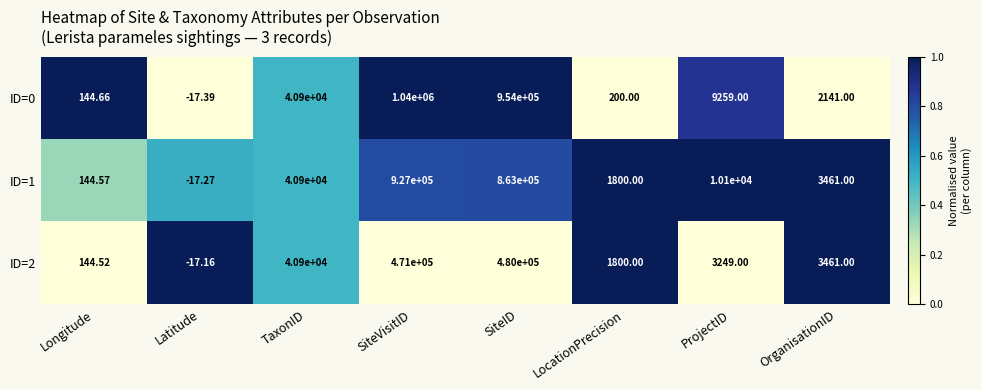

Is the value of ID=0 at Longitude greater than the value of ID=1 at SiteID?

No